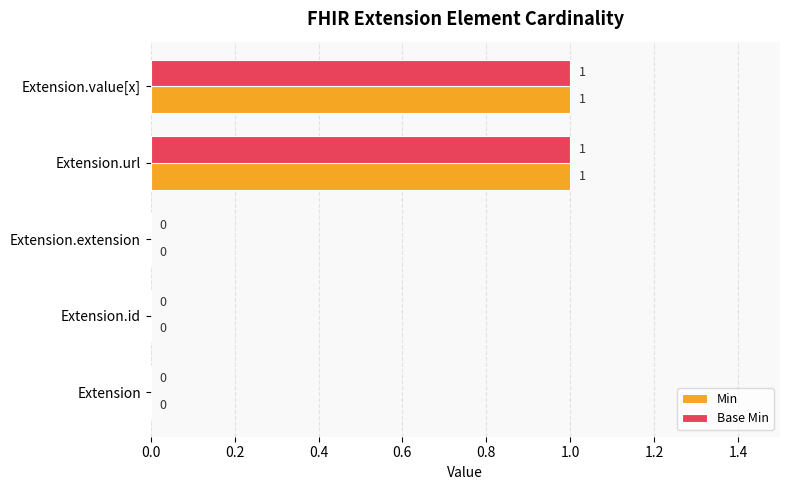

How many Base Min values are between 0 and 1?

5